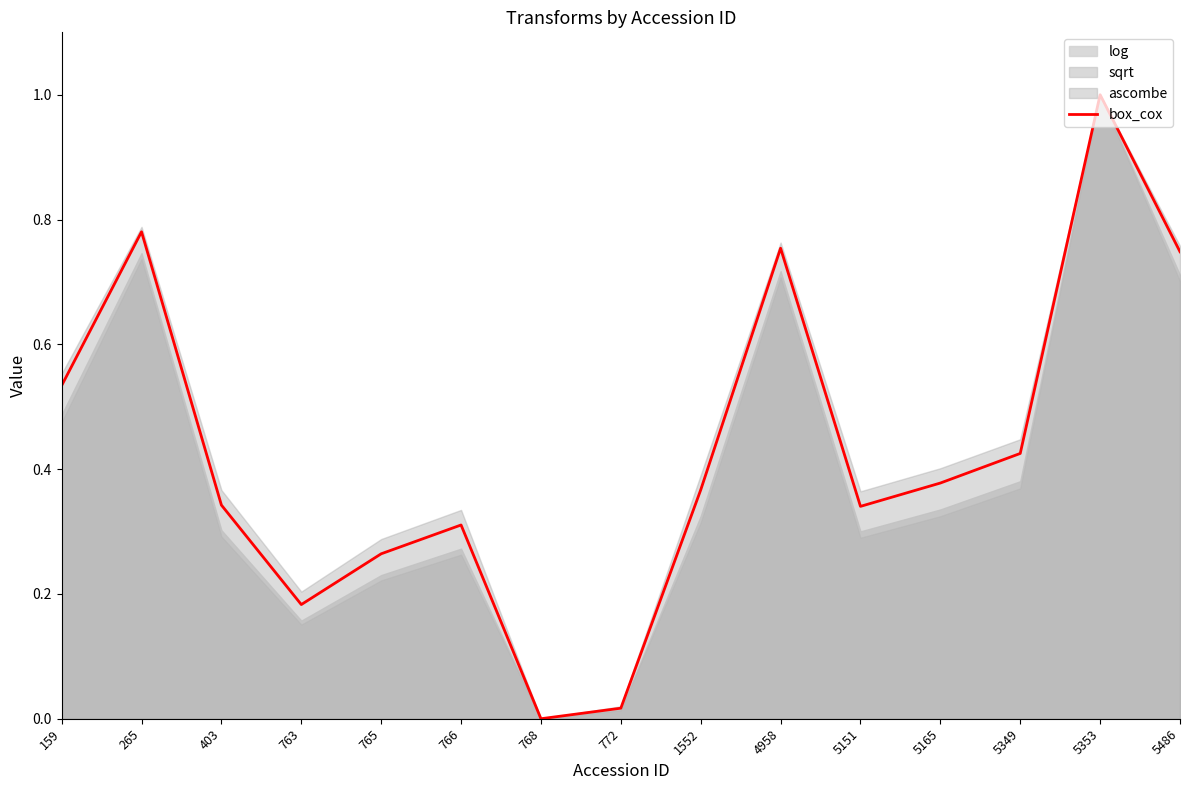

True or false: the data shows 0.2 at 159.

False